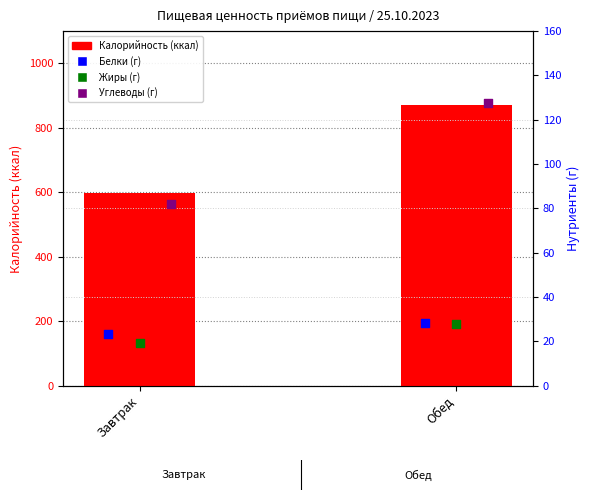

What is the total value across all series at Обед?

1054.8